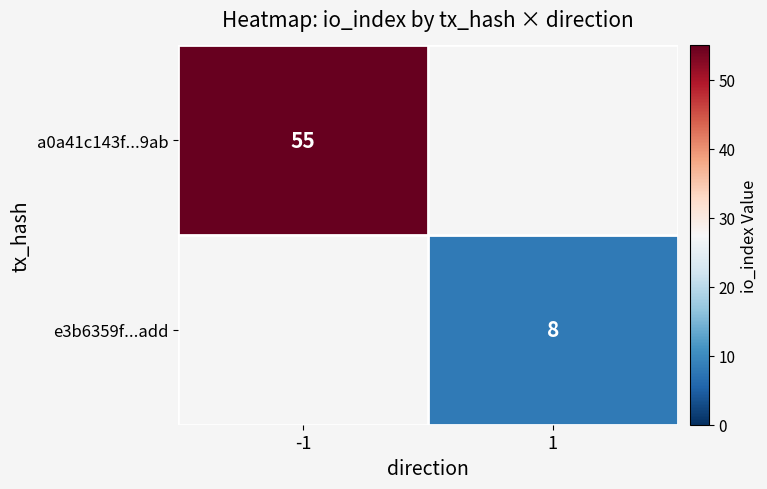

The e3b6359f...add series shows 8 at 1. True or false?

True